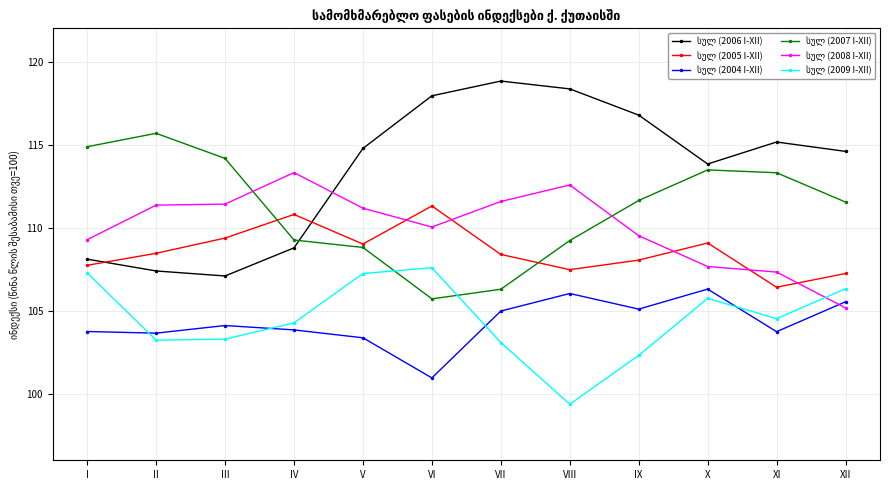

What is the spread (max minus min) of values at VI?

17.0